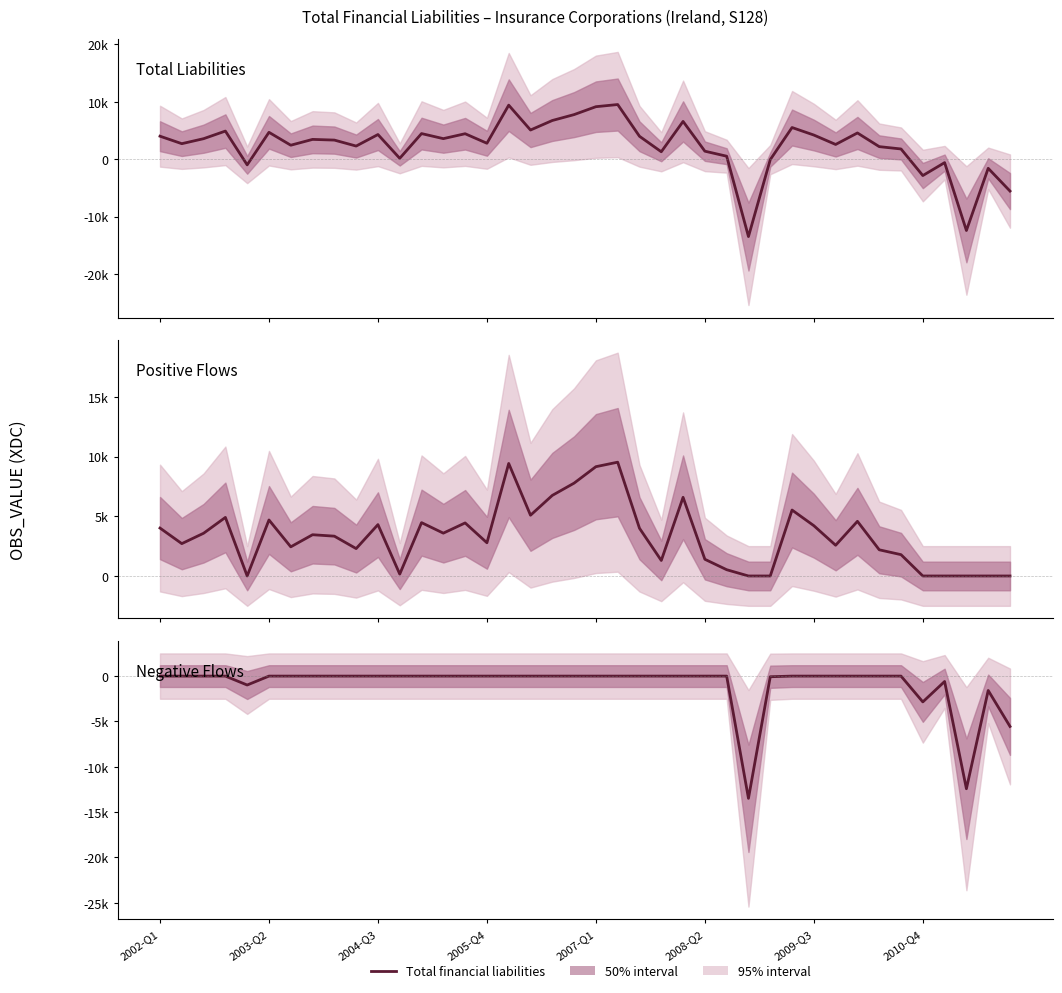

In Positive Component, how many points are lower than both neighbors (excluding endpoints)?

10